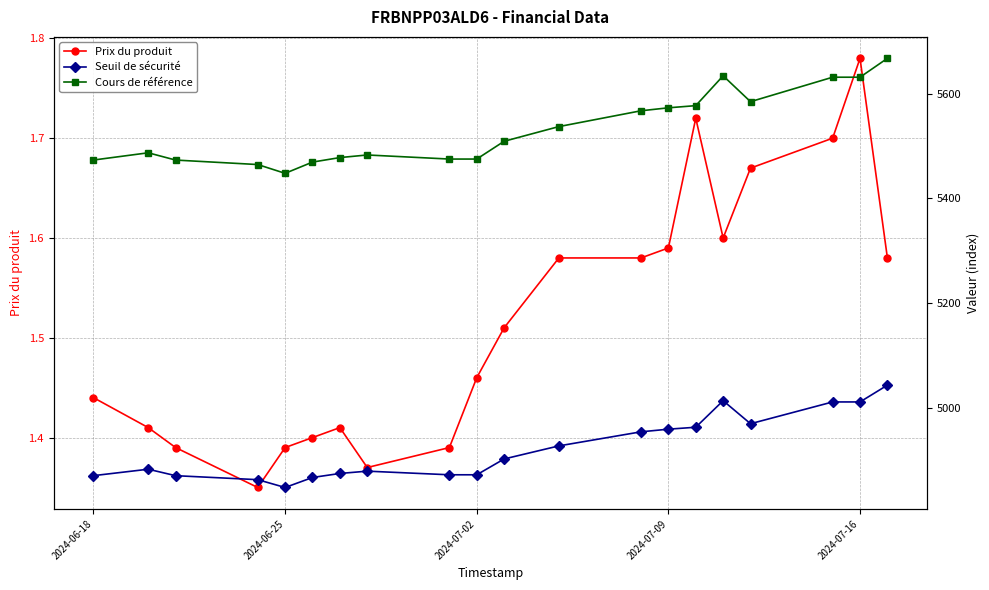

Which category has the highest value in the Prix du produit series?

2024-07-16